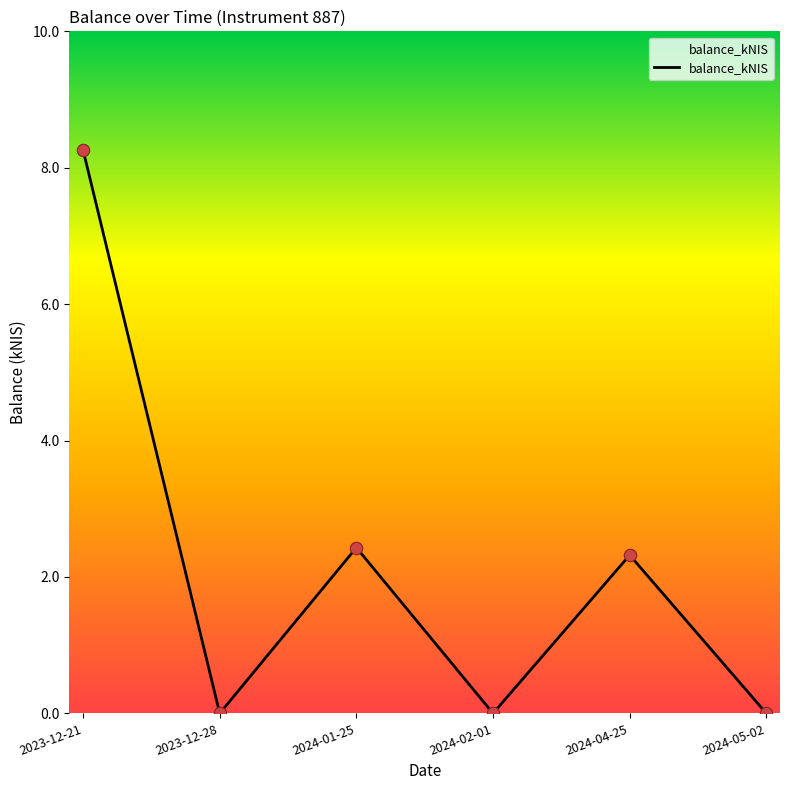

What is the change in value from 2023-12-21 to 2024-01-25?

-5.8